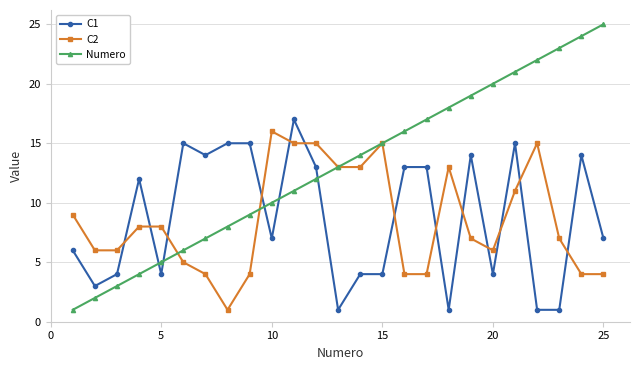

What is the sum of all Numero values?

325